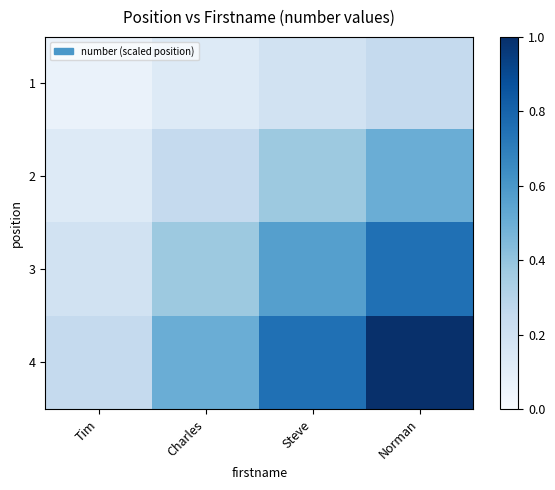

Reading left to right, extract all data points from this chart.

1: Tim=0.1	Charles=0.1	Steve=0.2	Norman=0.2
2: Tim=0.1	Charles=0.2	Steve=0.4	Norman=0.5
3: Tim=0.2	Charles=0.4	Steve=0.6	Norman=0.8
4: Tim=0.2	Charles=0.5	Steve=0.8	Norman=1.0